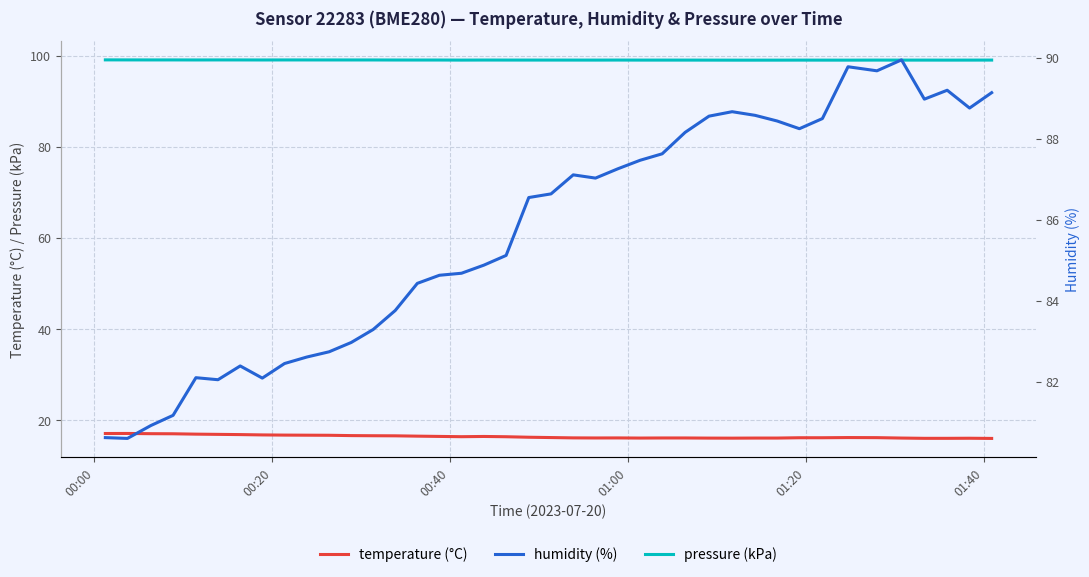

True or false: temperature (°C) has more than 0 points higher than both neighbors.

True